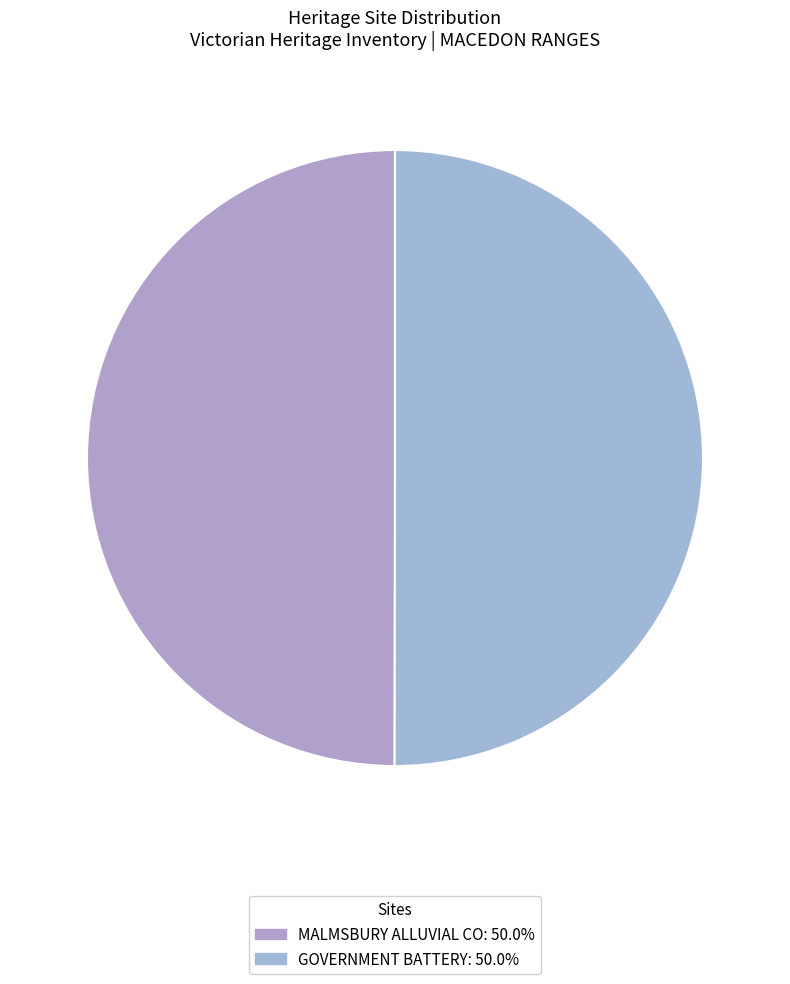

How many segments does this pie chart have?

2